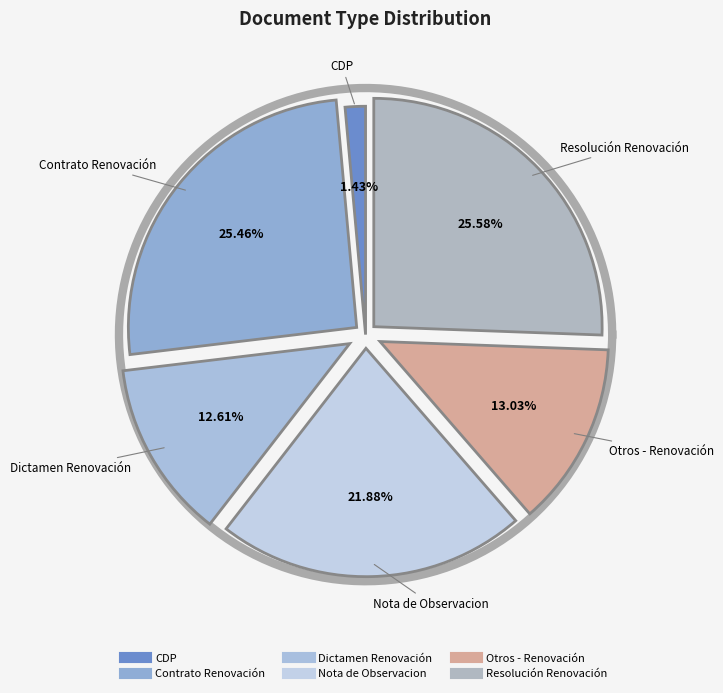

True or false: Resolución Renovación accounts for 26% of the total.

True